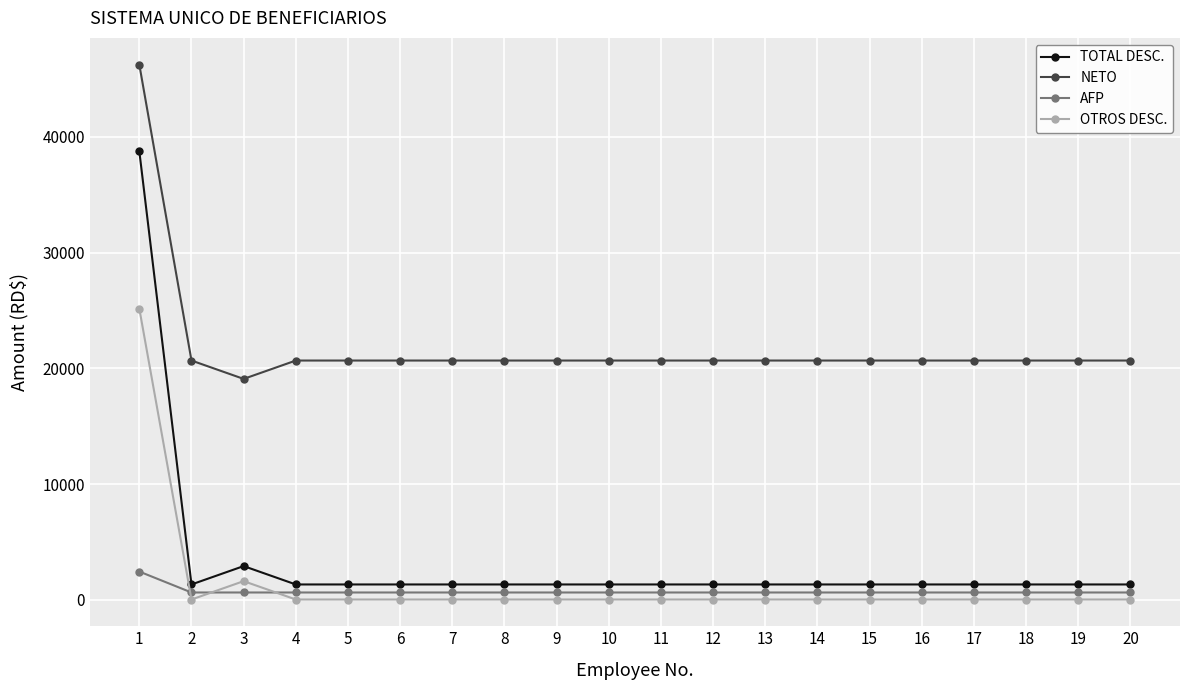

How many data points in NETO are above 20674?

19